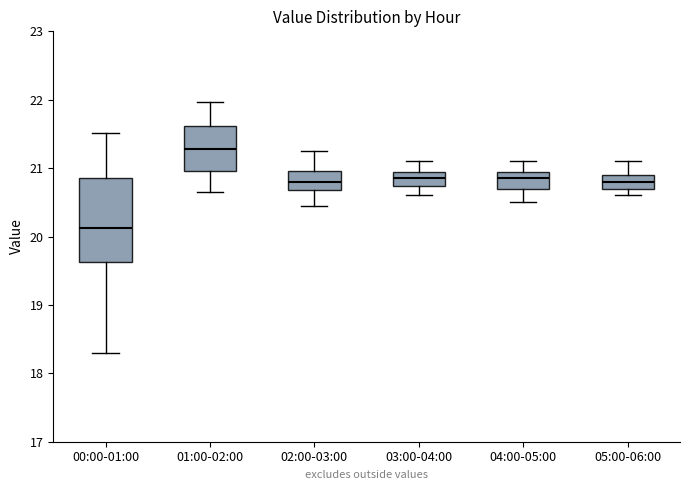

Where is the upper edge of the box for 01:00-02:00 on the y-axis? The values are not printed on the chart, so give them approximately, as read against the axis.

21.6